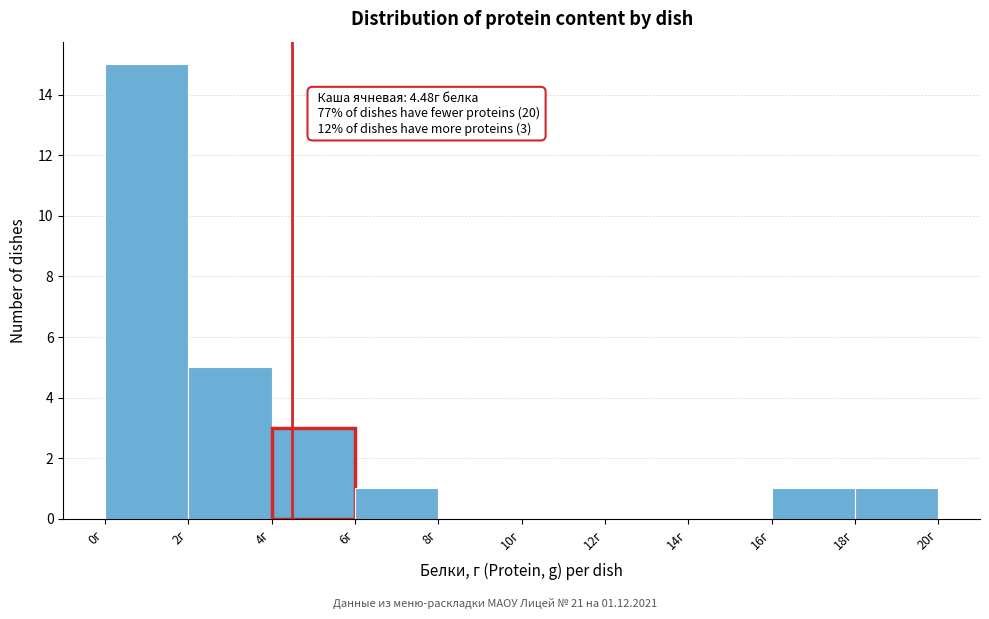

Which range on the x-axis has the tallest bar?

0 to 2